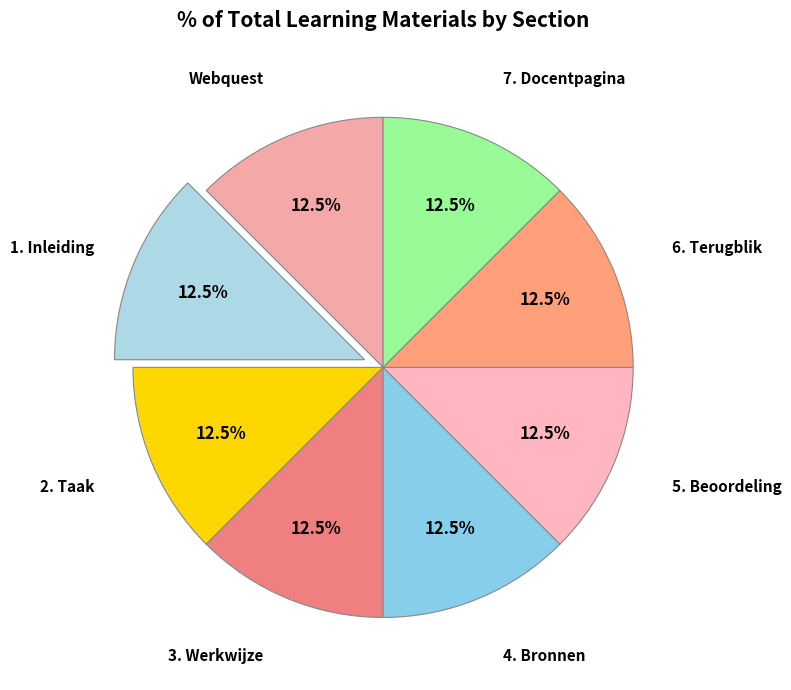

What percentage do 5. Beoordeling and 4. Bronnen together represent?

25.0%